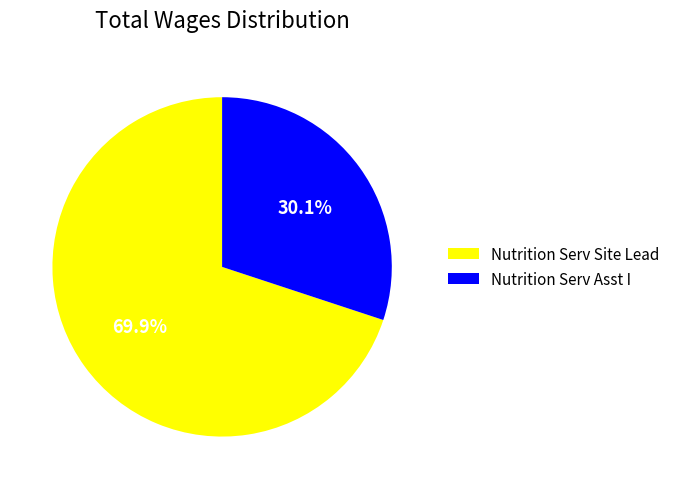

To the nearest percent, what is the average slice percentage?

50%